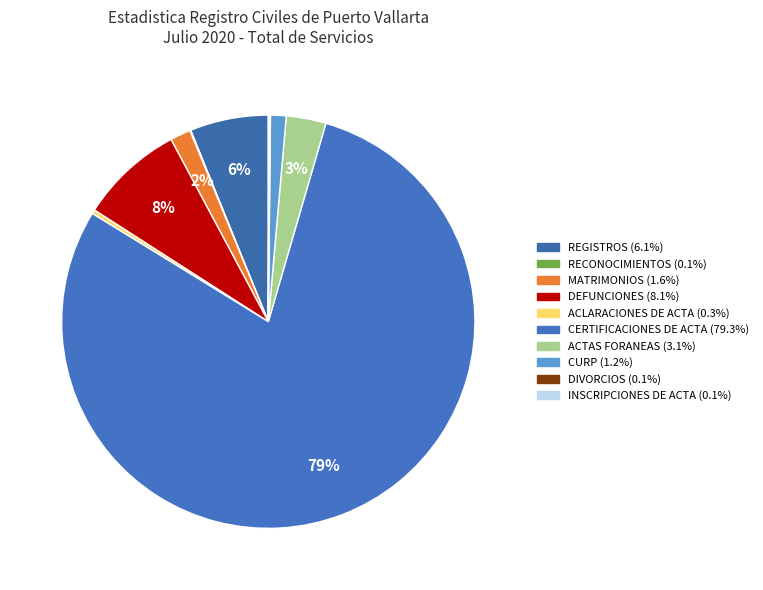

What is the majority slice?

CERTIFICACIONES DE ACTA